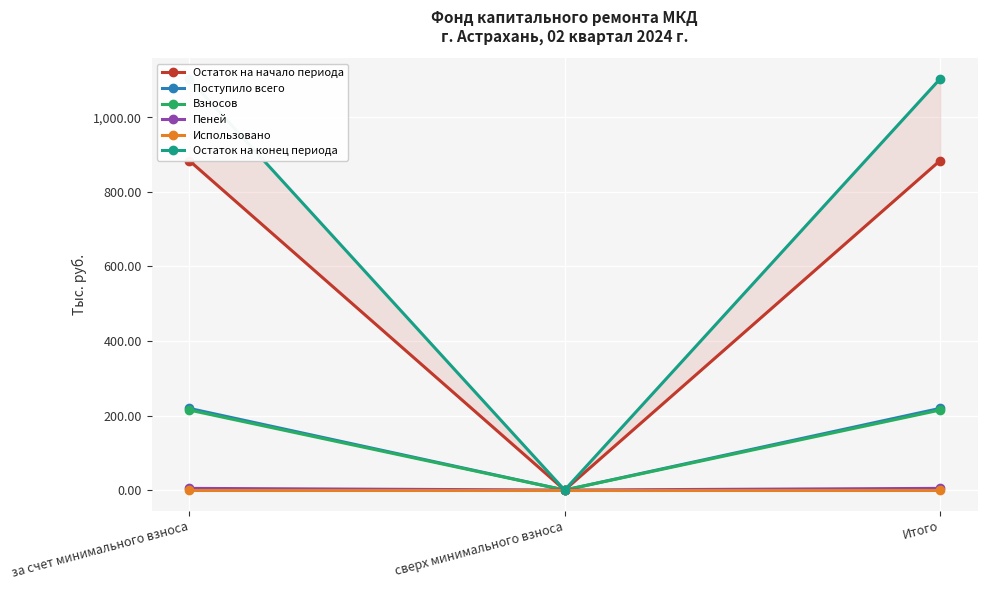

Which category has the highest value across all series?

за счет минимального взноса